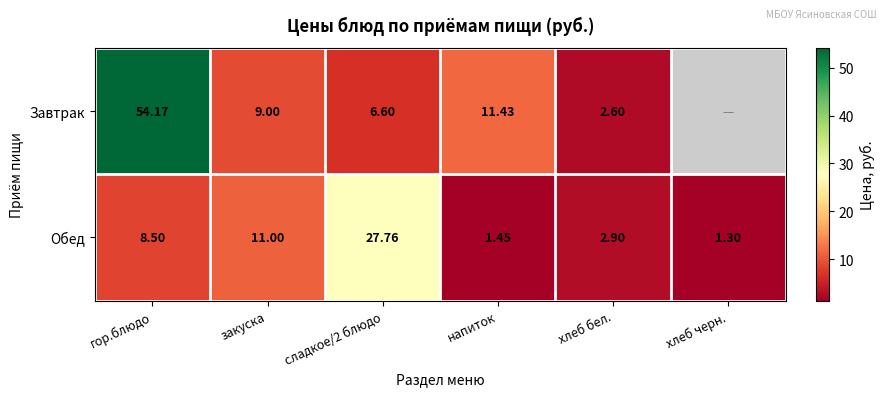

Is it true that Обед equals 0.3 at хлеб черн.?

False